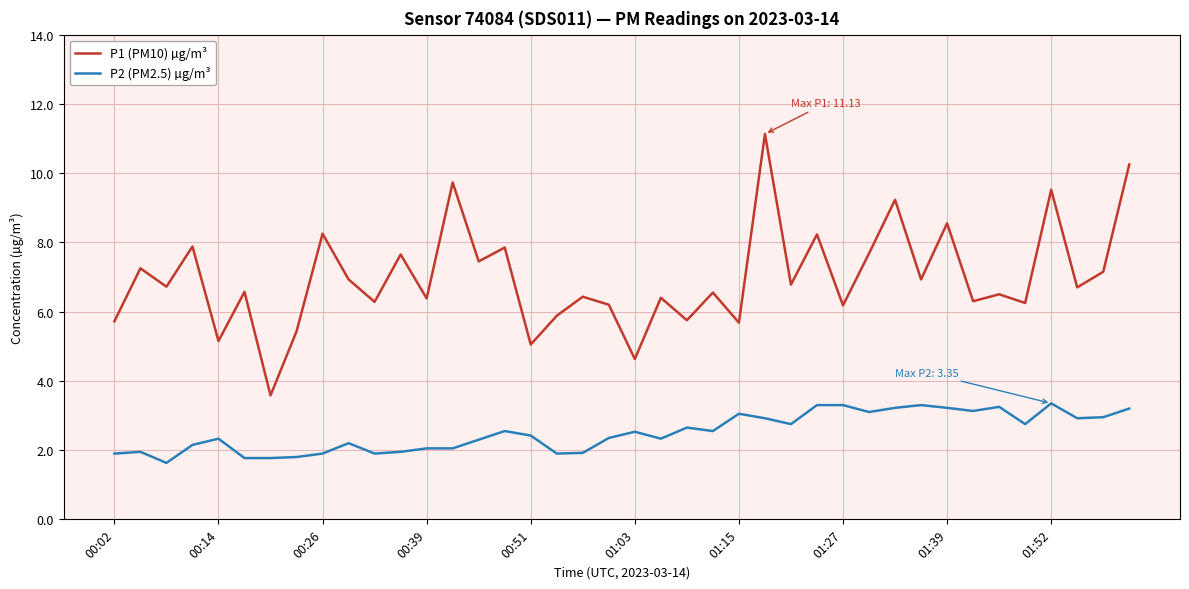

Is this an area chart (filled region under the line)?

No